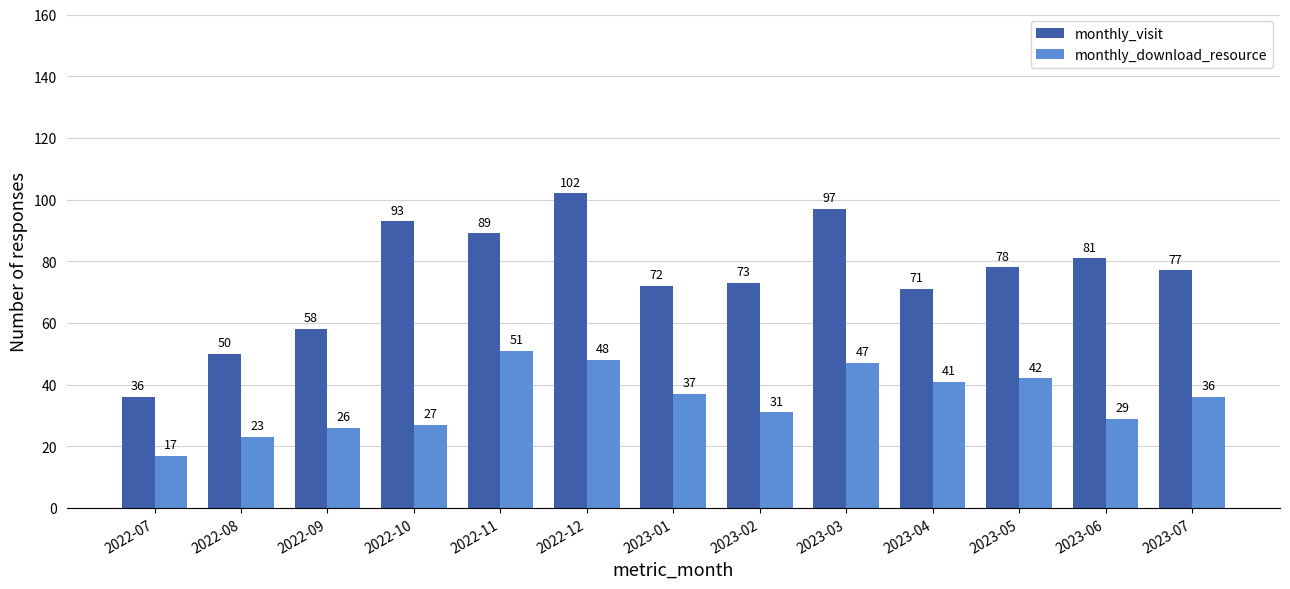

How many data points in monthly_download_resource are less than 36?

6